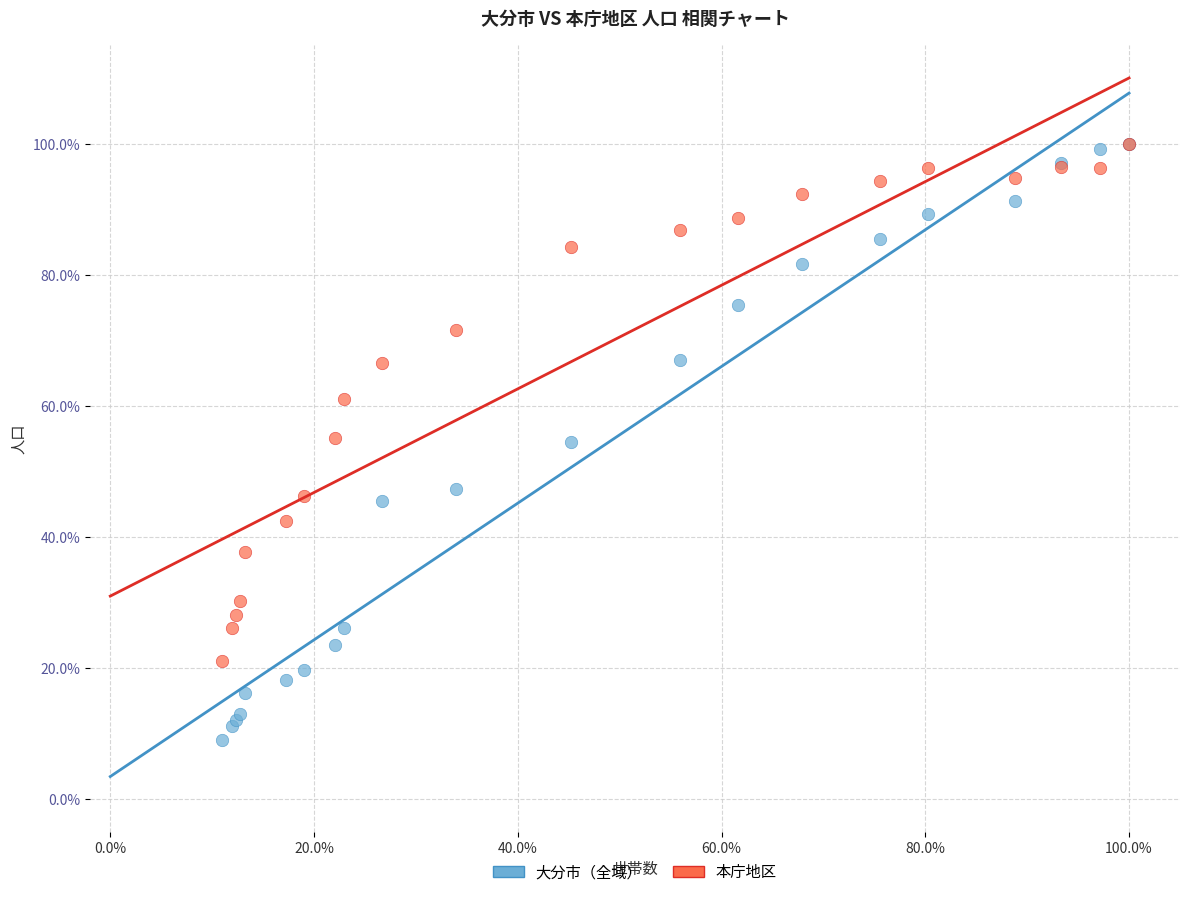

What are all the series names shown in the legend?

大分市（全域）, 本庁地区